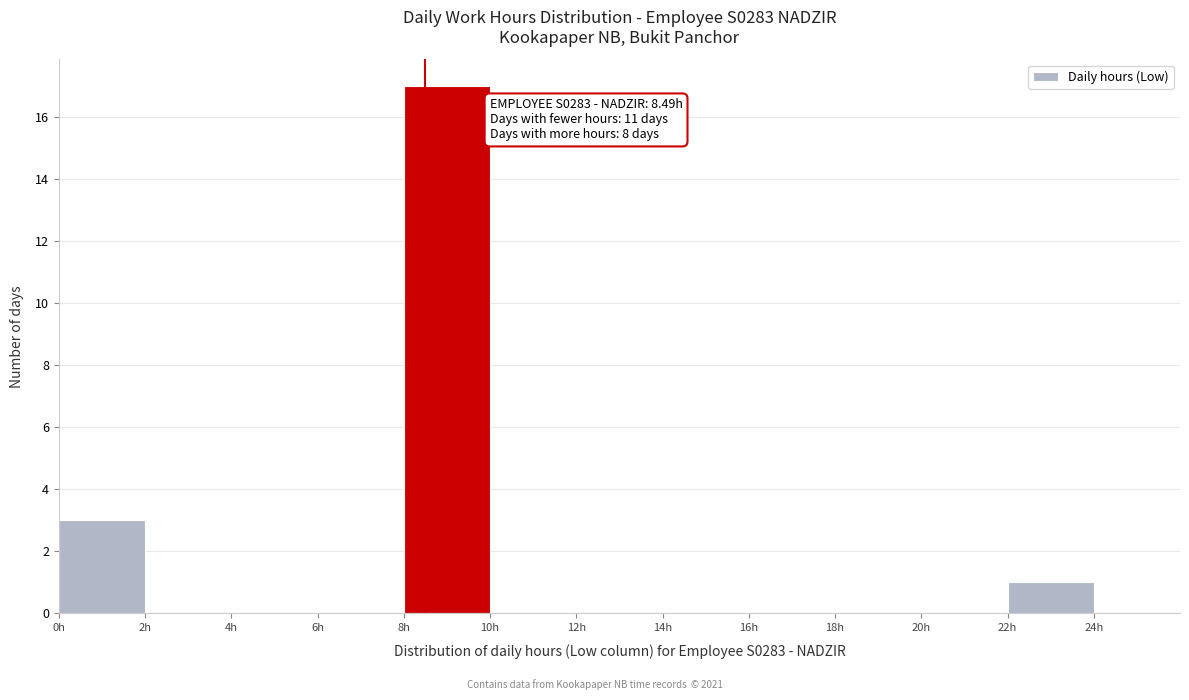

Over which range of the x-axis is the bar tallest?

8 to 10